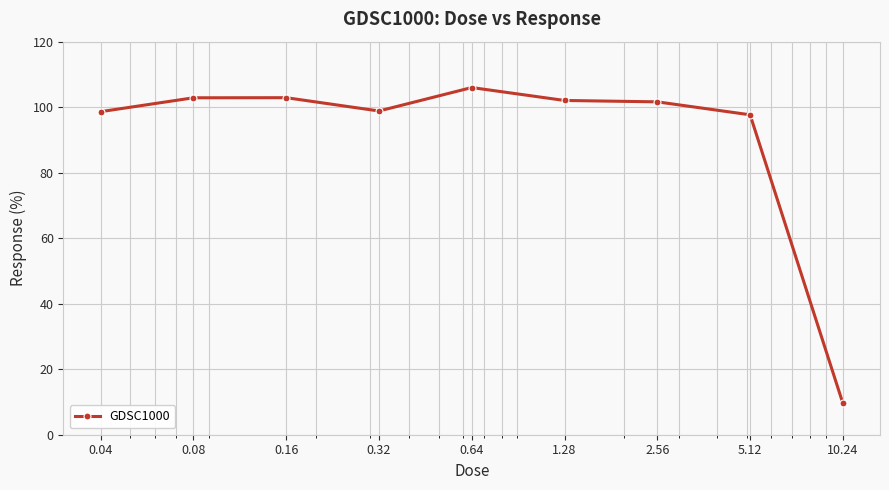

What is the value of the 4th point from the left?

98.8